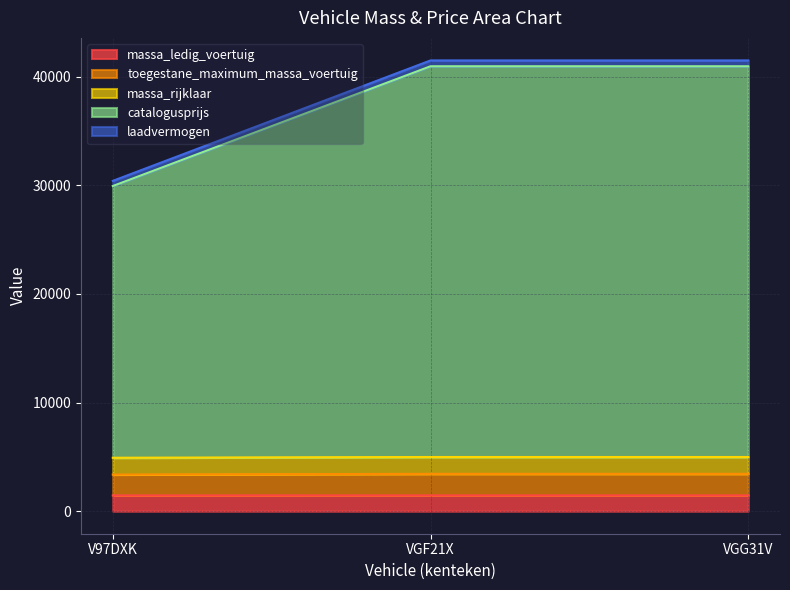

True or false: toegestane_maximum_massa_voertuig has a value of 1434 at V97DXK.

False